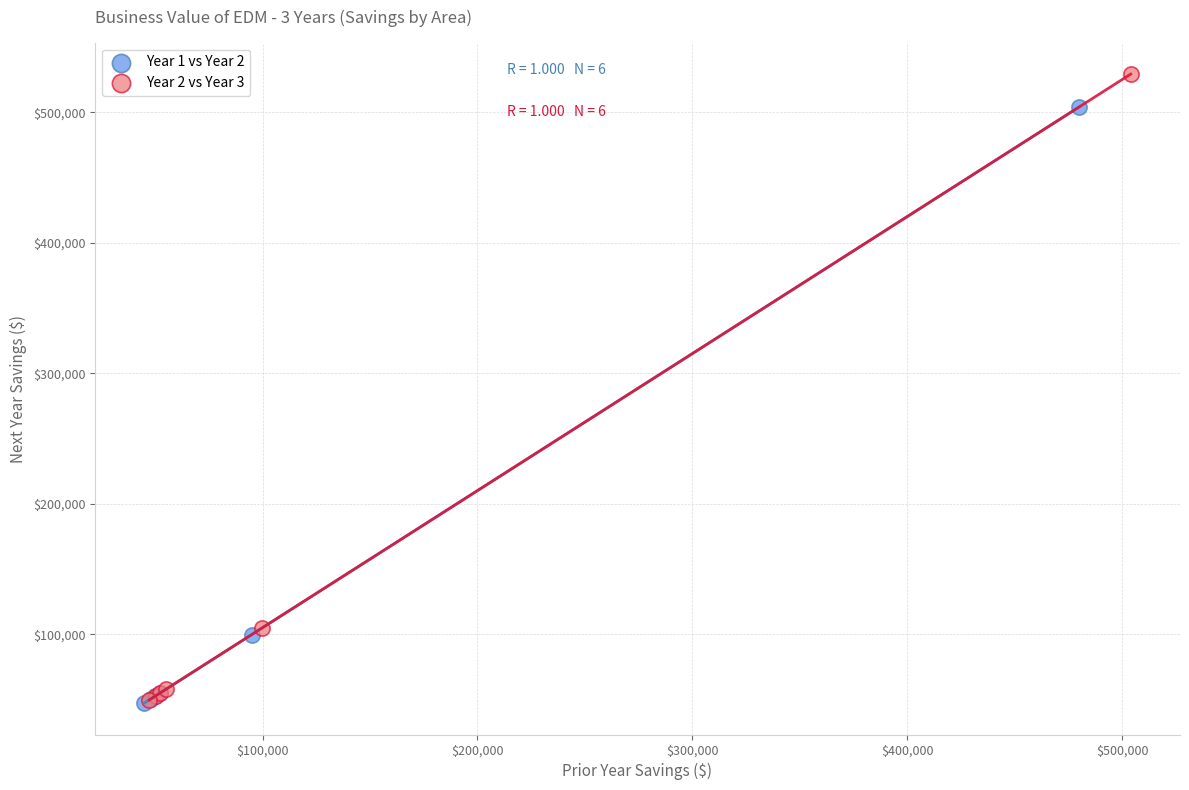

Which series has the widest spread of Y values?

Year 2 vs Year 3